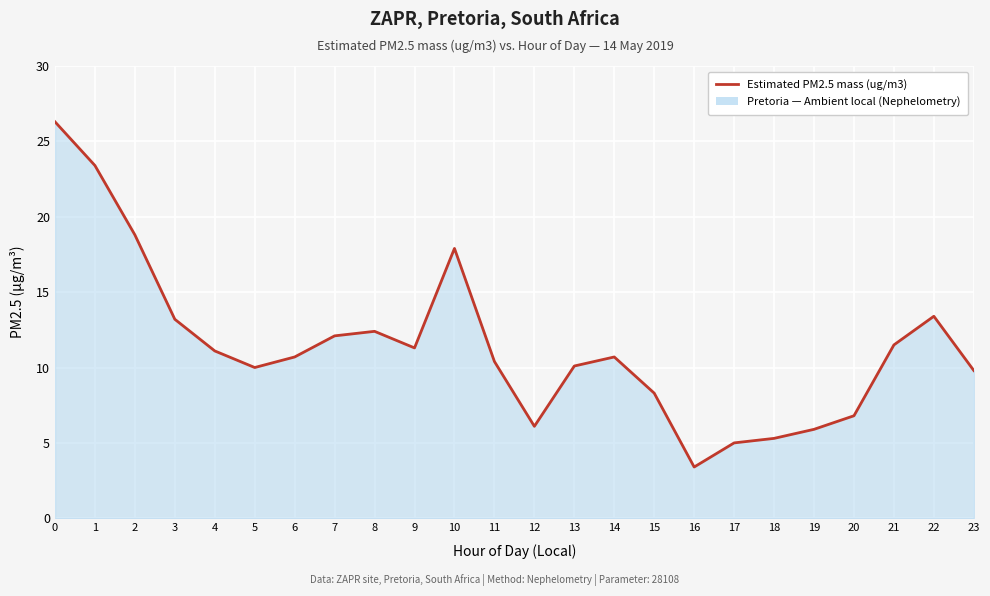

What is the greatest value displayed?

26.3